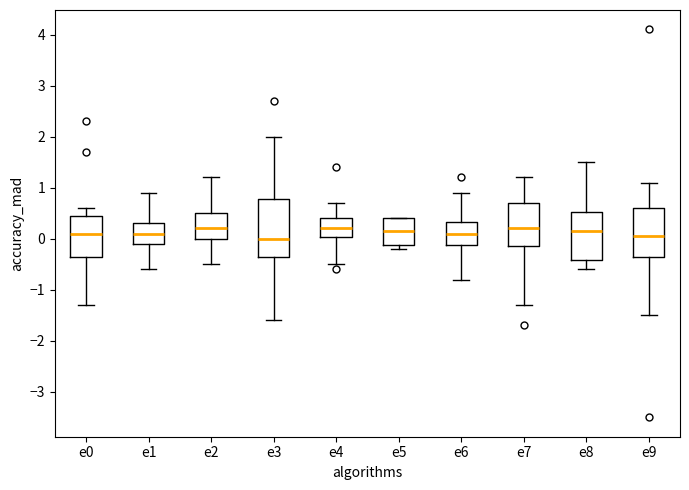

Which box is the tallest, from its lower edge to its upper edge?

e3